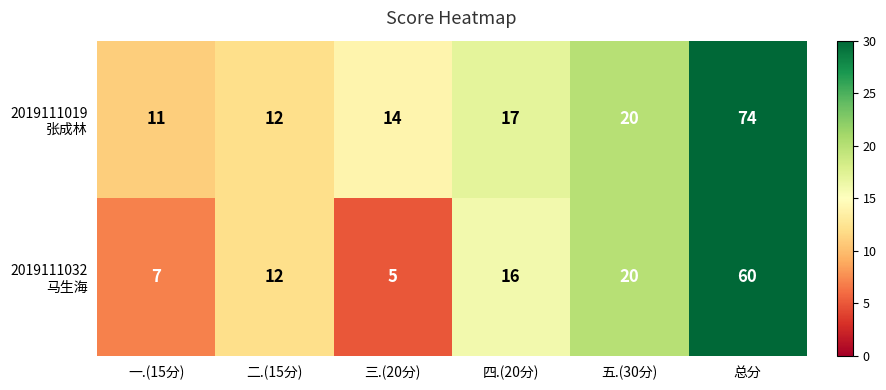

At how many categories does at least one series exceed 7?

6